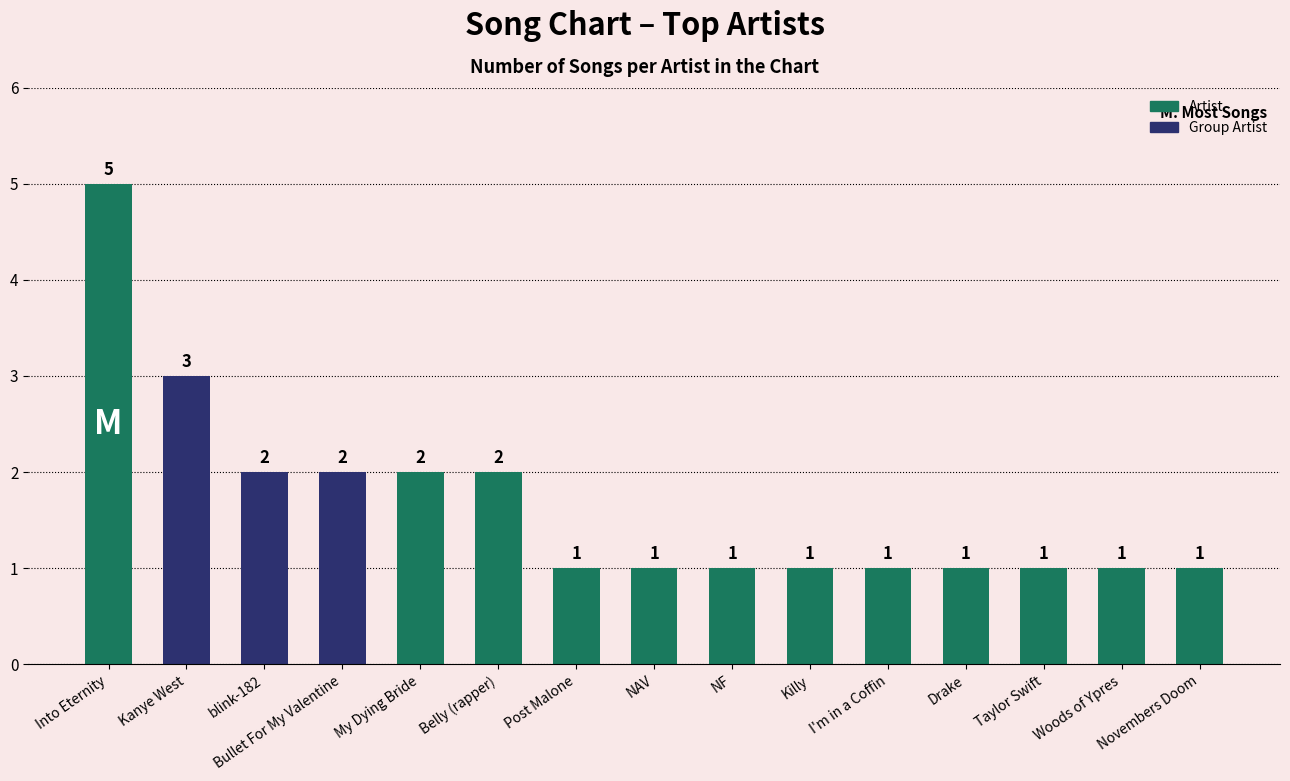

What is the label of the 14th bar from the left?

Woods of Ypres